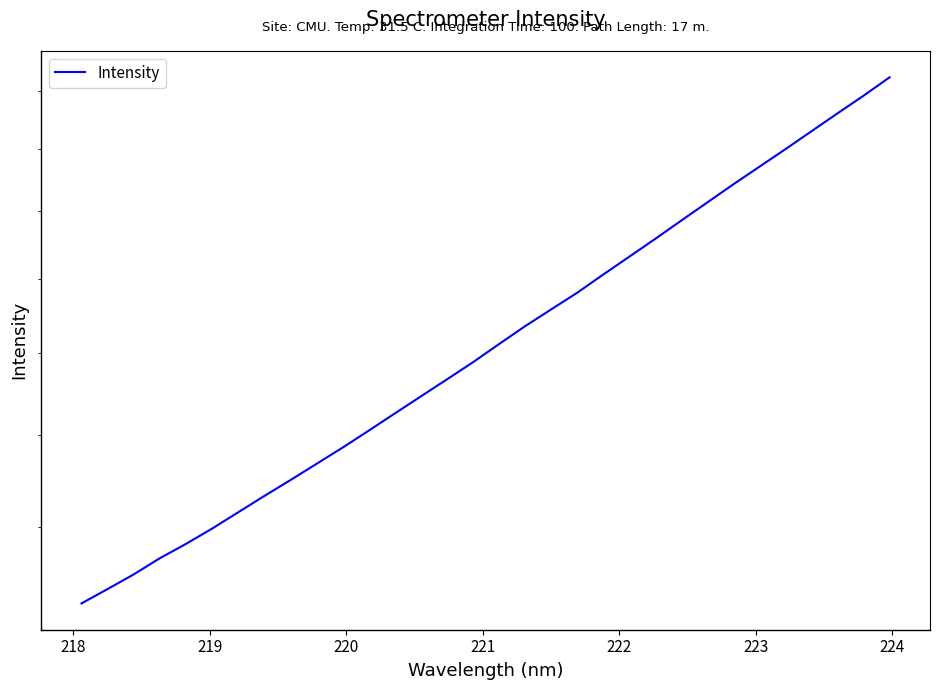

Count the number of categories in the chart.

32